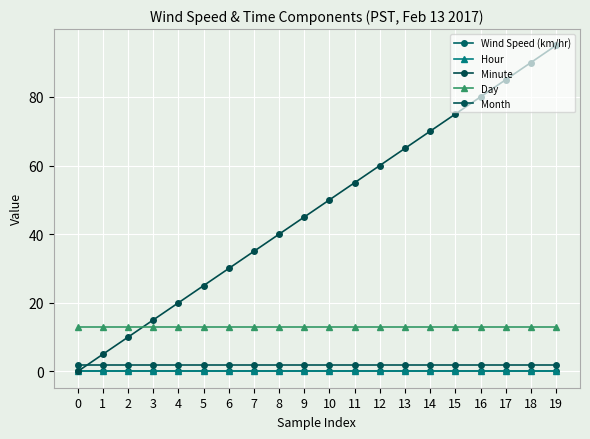

True or false: Minute has a value of 69 at 9.

False